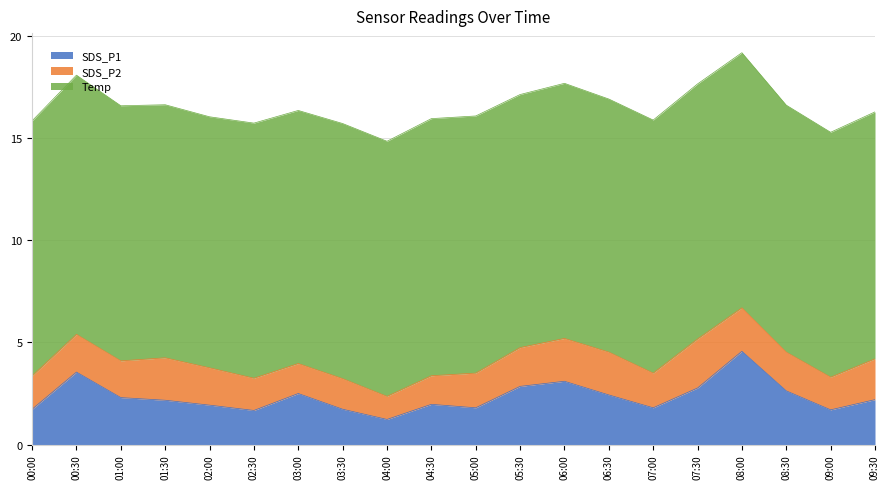

The value of Temp at 05:30 is 7.6. True or false?

False